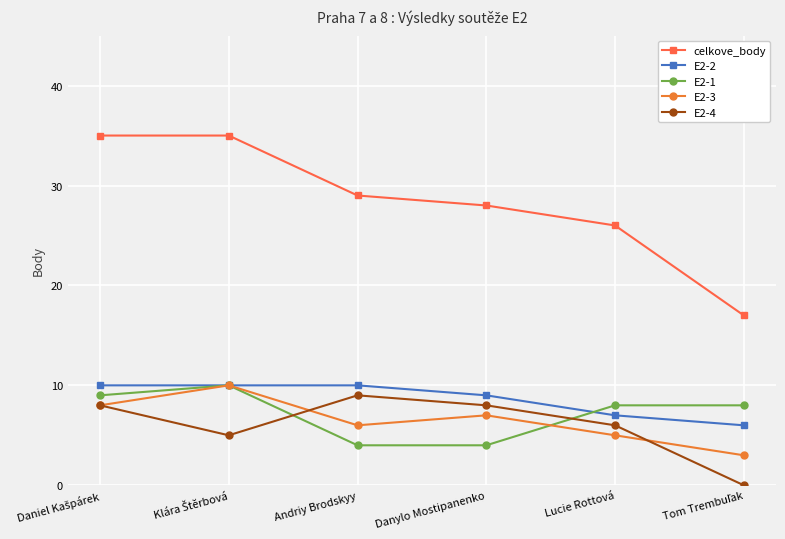

True or false: E2-3 has more than 2 interior local peaks.

False